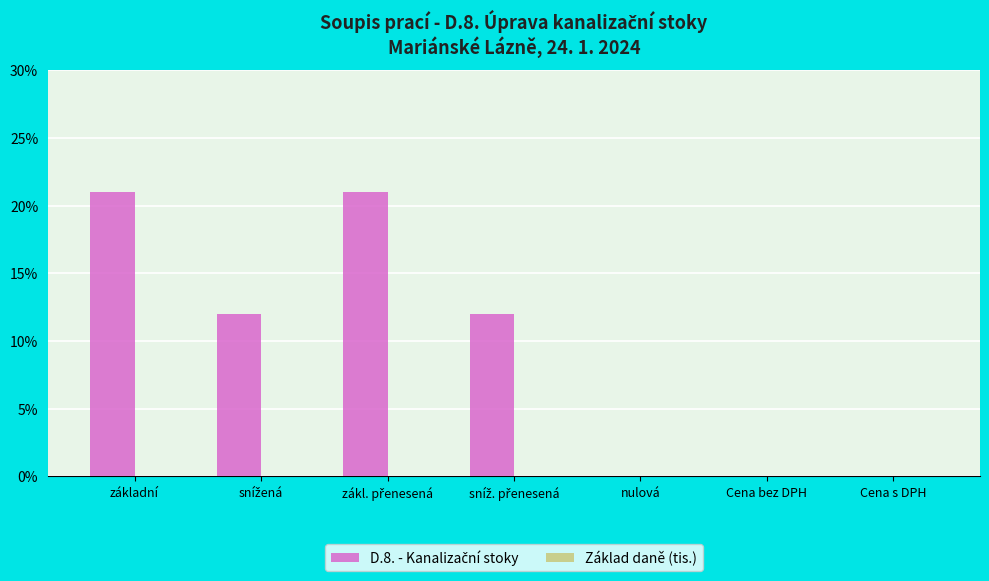

Are the bars horizontal?

No